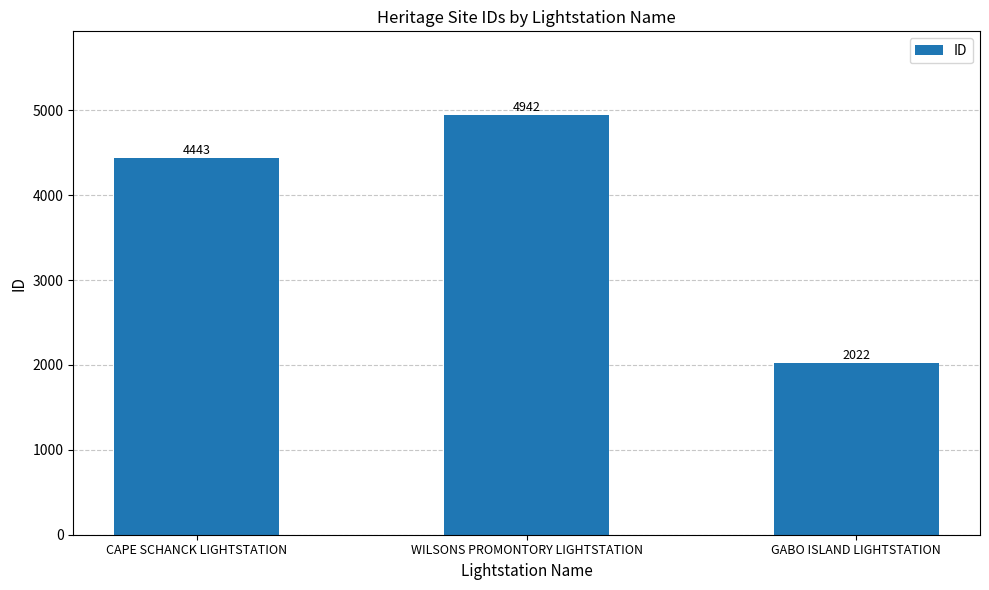

What is the difference between the maximum and minimum values?

2920